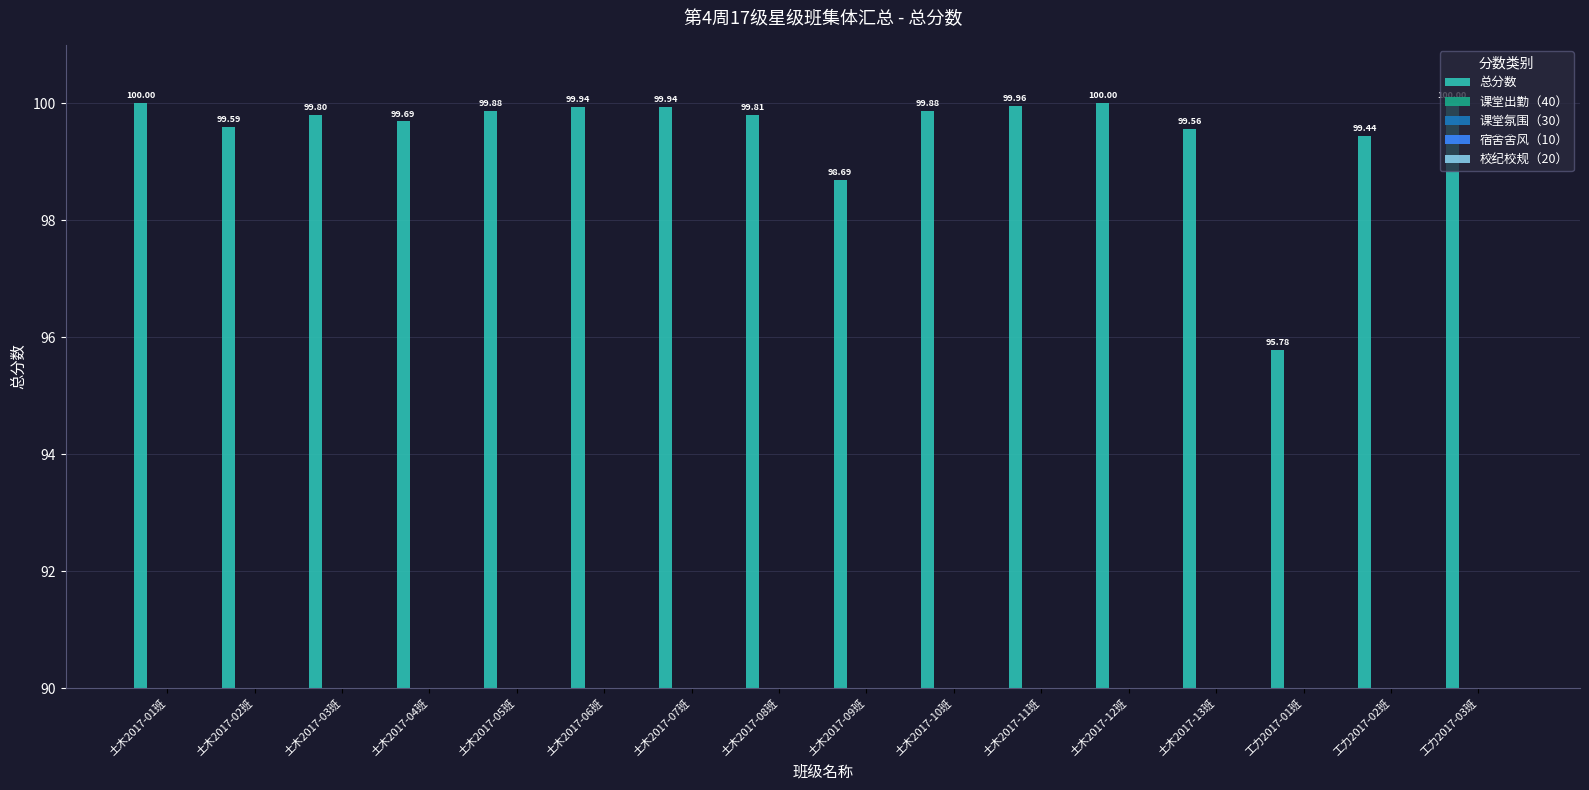

What is the difference between the highest and lowest values at 工力2017-03班?

90.0